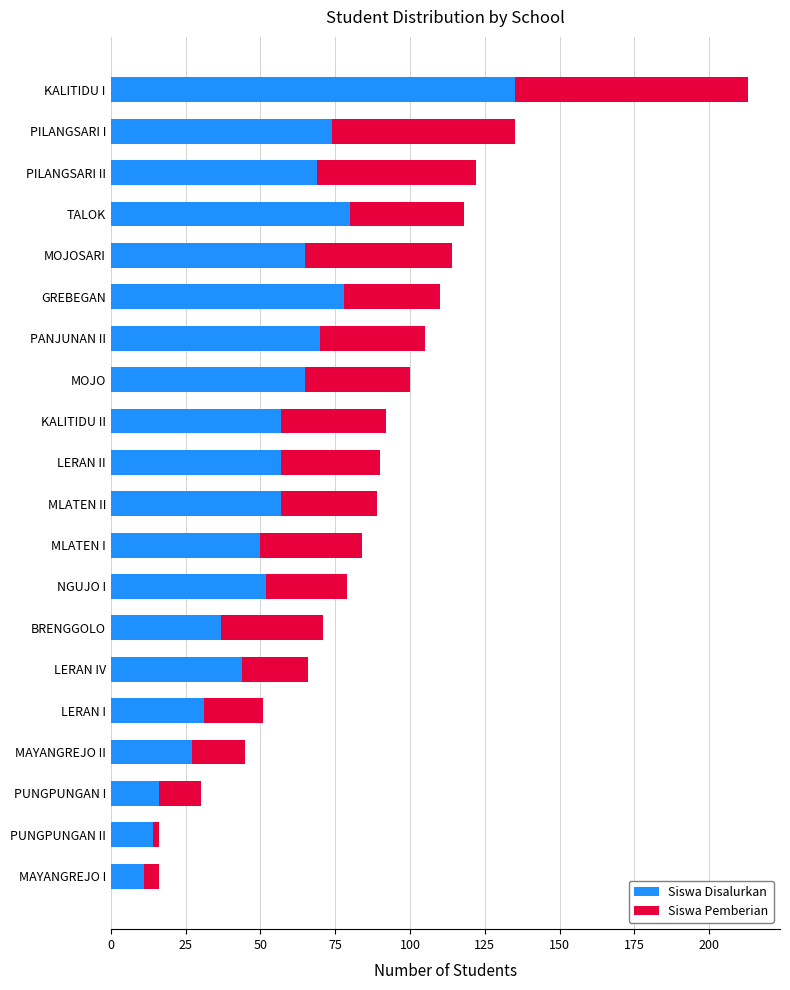

At which category is the sum across all series the highest?

KALITIDU I